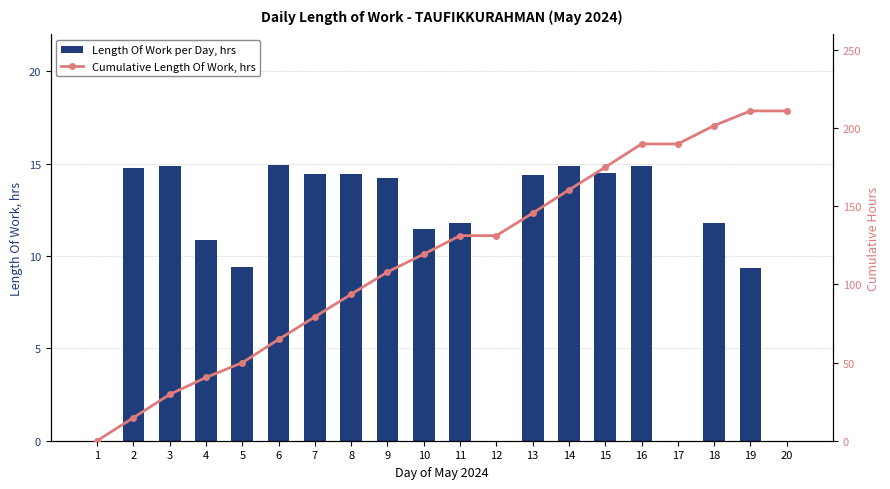

What is the highest value of the Cumulative Length Of Work, hrs series?

211.1